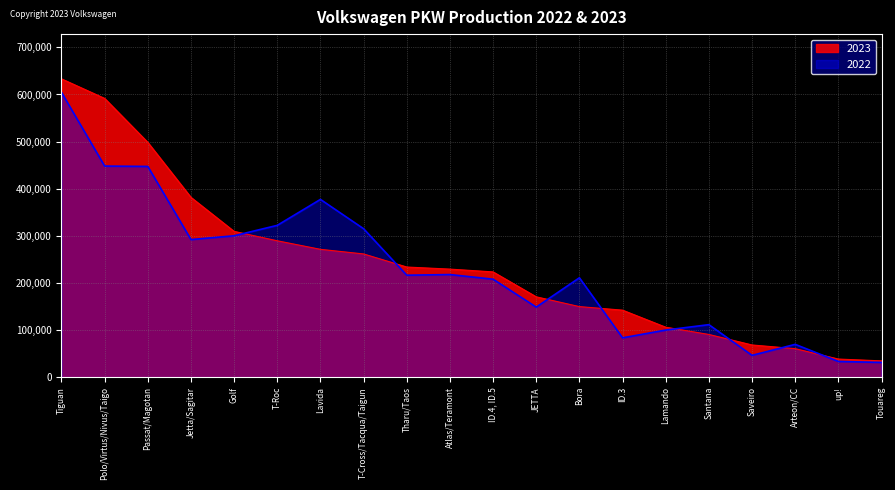

Reading left to right, list all the values displayed in this chart.

2023: 633147	591668	498369	381663	309414	289426	271309	261519	233756	229339	223425	170521	149740	142216	106023	90623	68334	60467	38420	34577
2022: 604536	448043	447246	292038	300090	322211	377284	315036	216397	217771	207934	148666	210896	83432	99966	111422	46282	69627	33317	31254